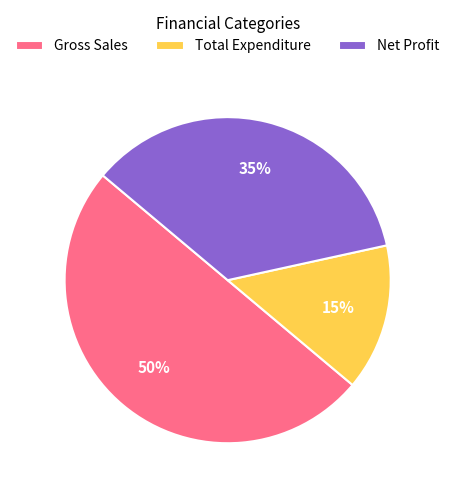

Does Total Expenditure account for over 50% of the chart?

No